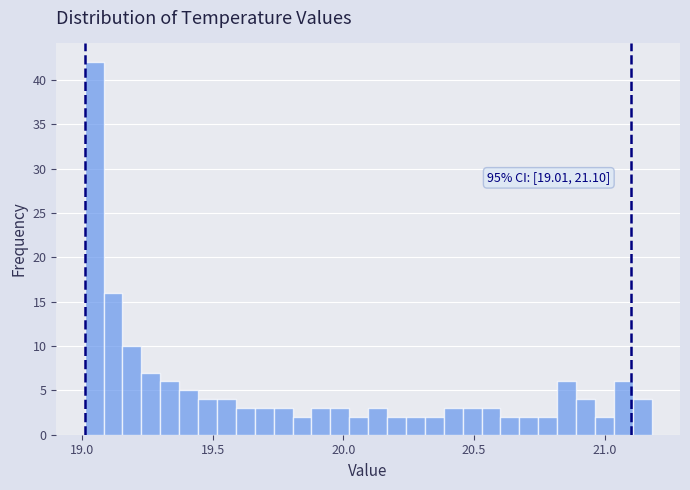

Around what value on the x-axis is the tallest bar? Give the approximate position of its centre, as read against the axis.

19.05